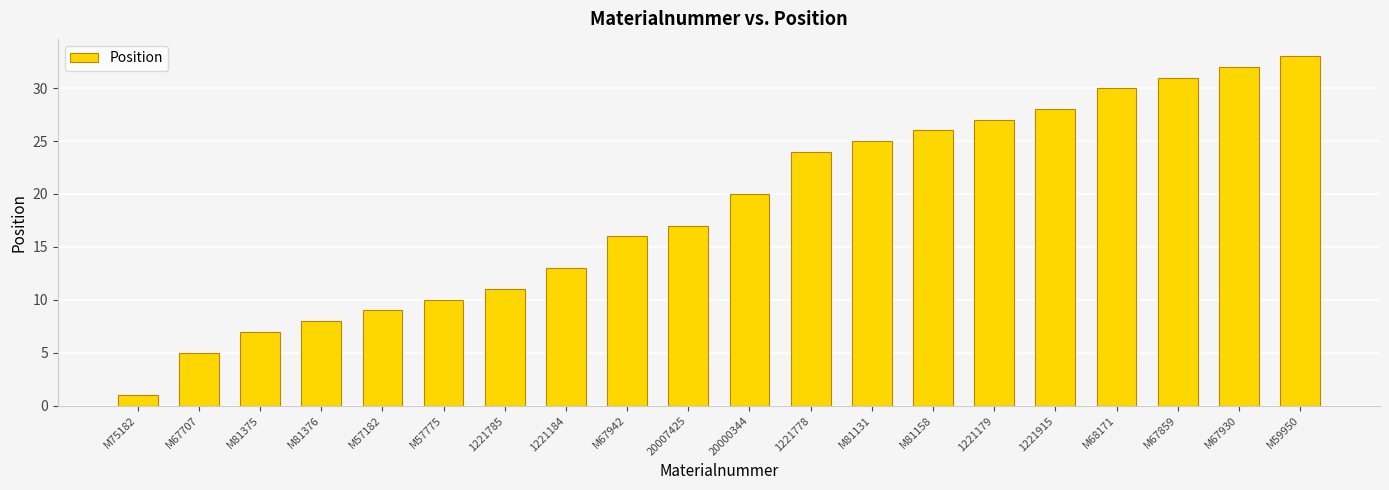

List the labels in order of value, smallest first.

M75182, M67707, M81375, M81376, M57182, M57775, 1221785, 1221184, M67942, 20007425, 20000344, 1221778, M81131, M81158, 1221179, 1221915, M68171, M67859, M67930, M59950